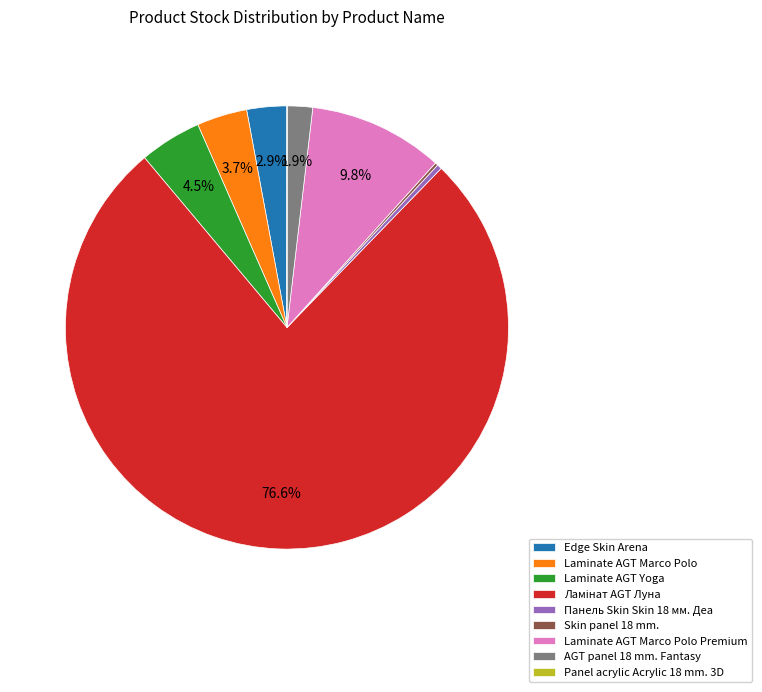

To the nearest percent, what is the average slice percentage?

11%